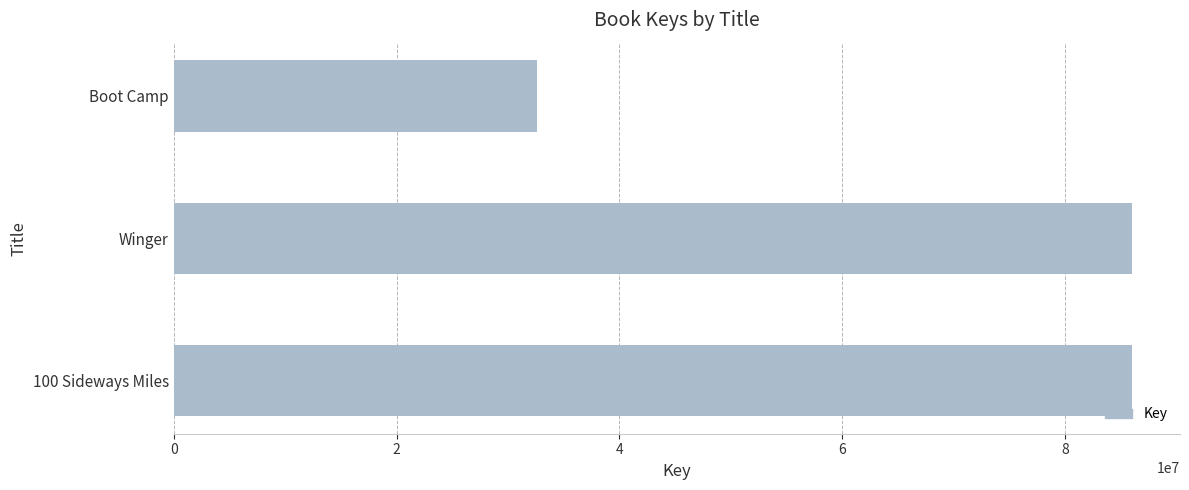

What is the difference between the maximum and minimum values?

53436097